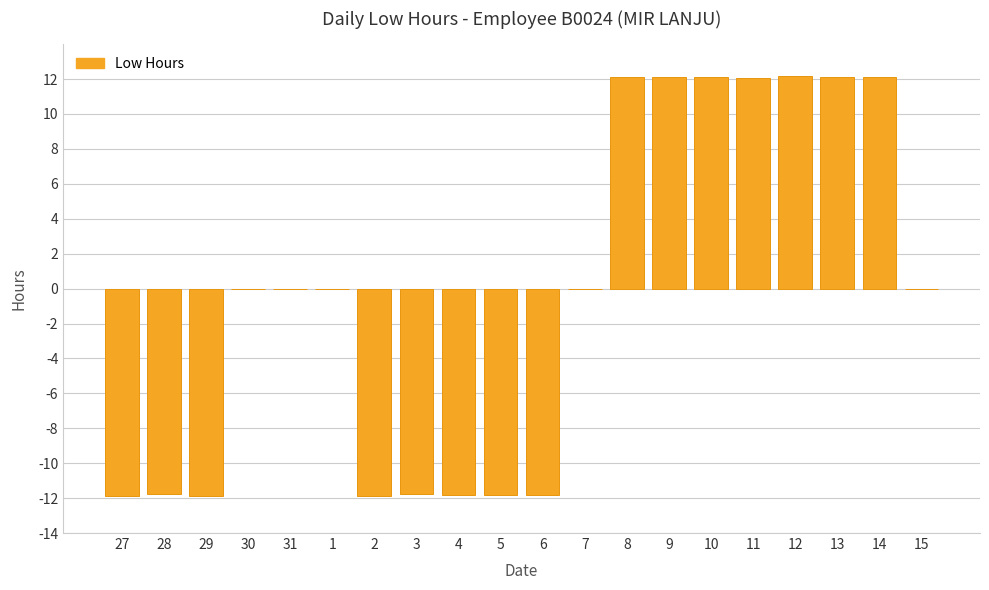

Approximately how many times larger is the value at 11 compared to 14?

1.0